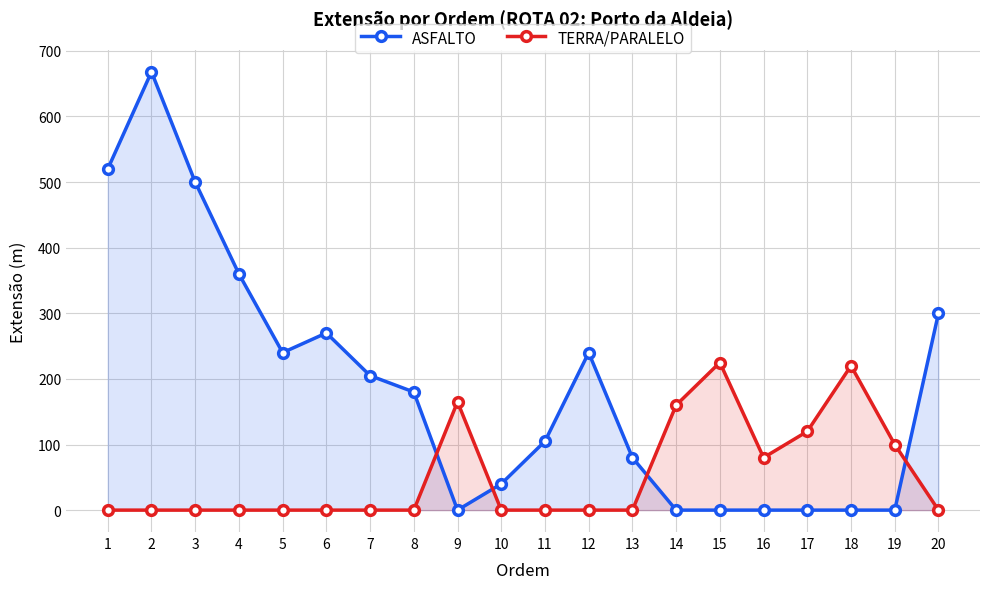

Between 18 and 20, which series saw the biggest shift?

ASFALTO